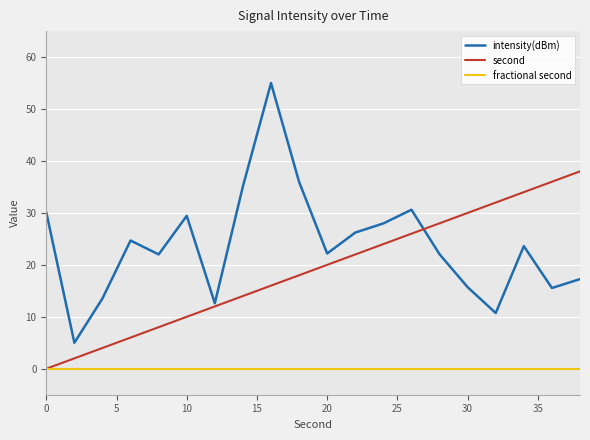

List the series in order of their peak value, highest first.

intensity(dBm), second, fractional second